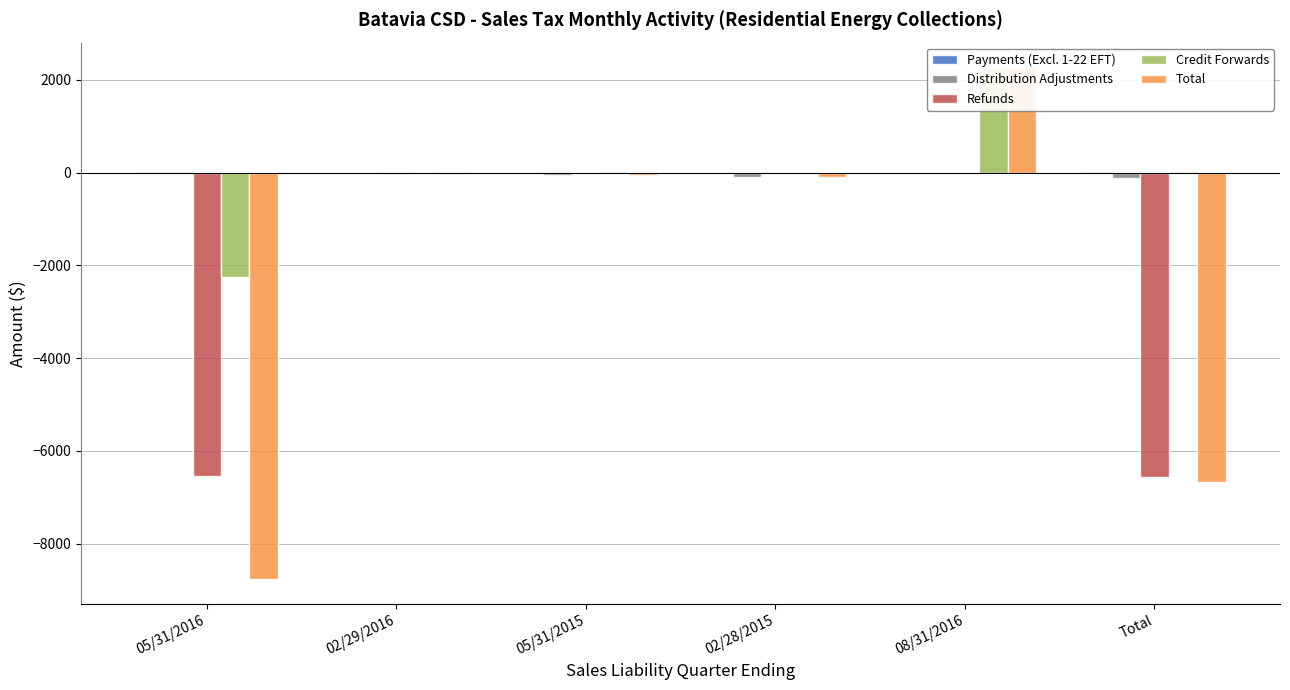

List the series in order of their peak value, lowest first.

Refunds, Payments (Excl. 1-22 EFT), Distribution Adjustments, Credit Forwards, Total